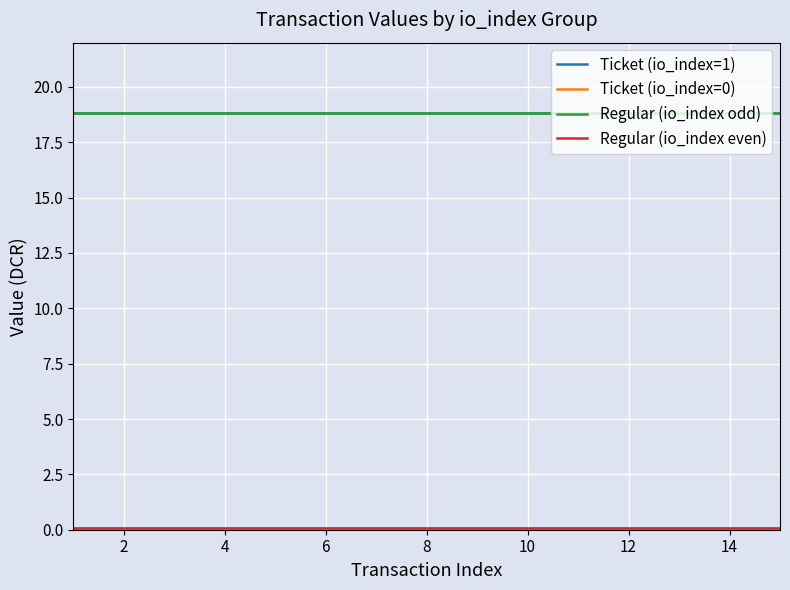

Does the chart have visible grid lines?

Yes